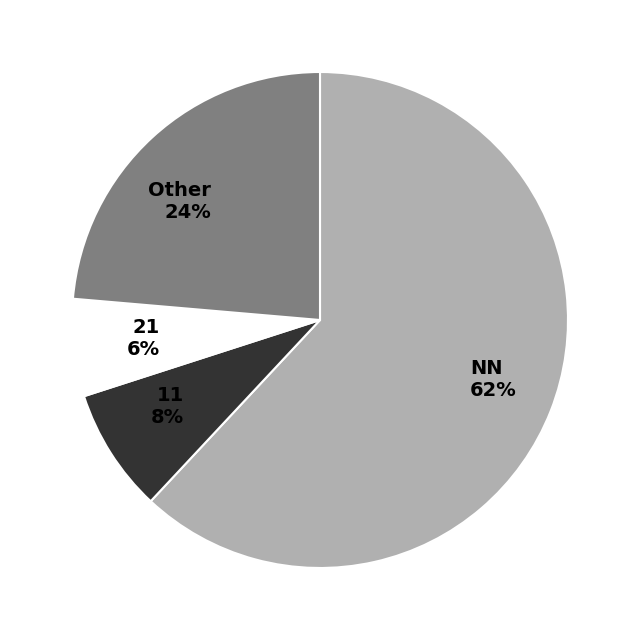

Rank the categories by value from highest to lowest.

NN, Other, 11, 21